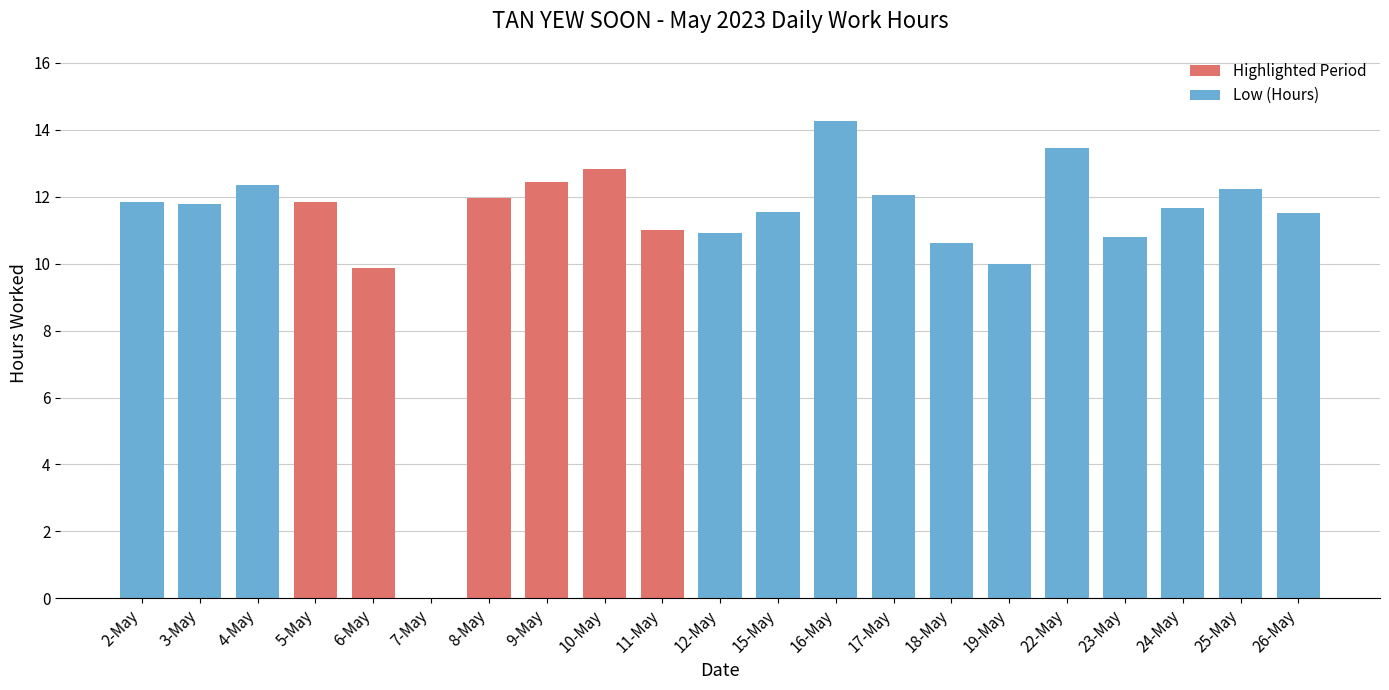

What is the sum of all values?

235.0